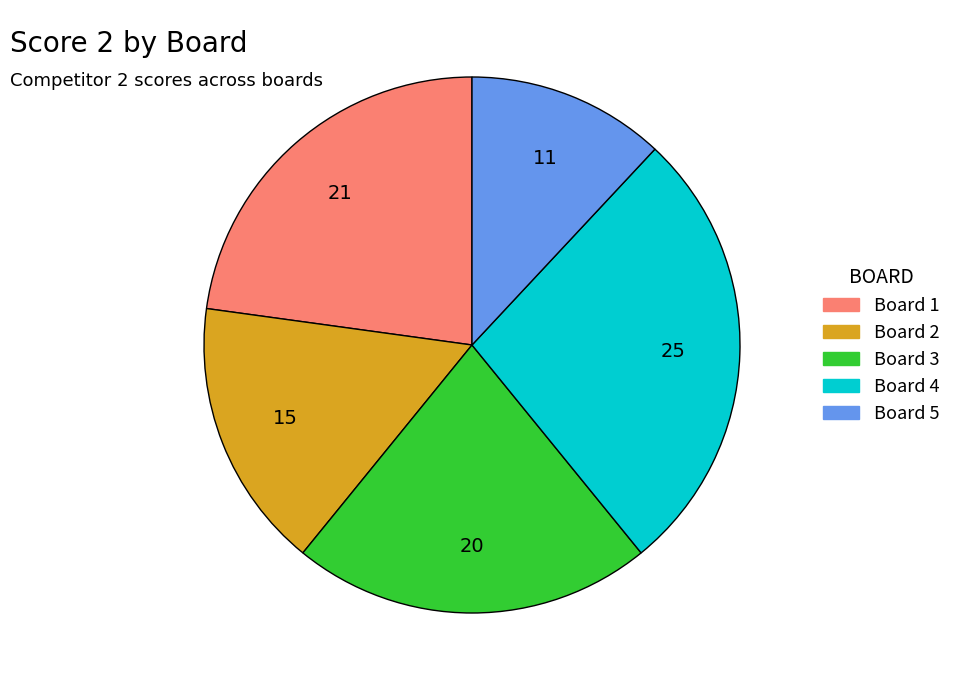

Does any single category account for the majority?

No